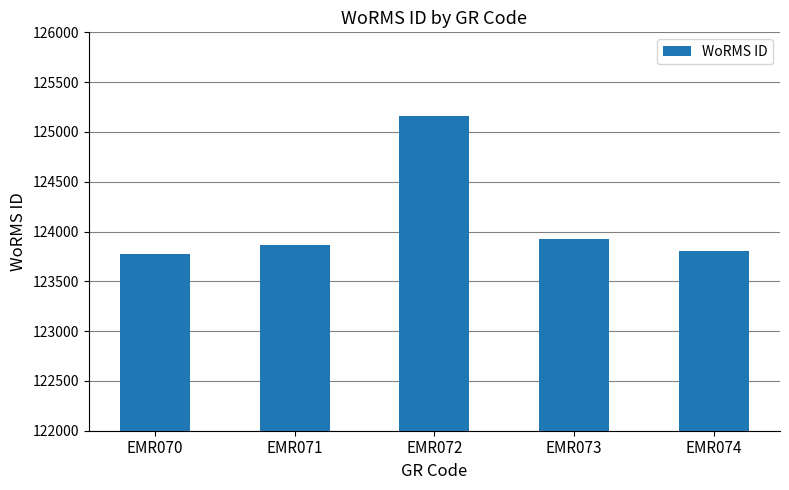

The chart shows a value of 123776 at EMR070. True or false?

True